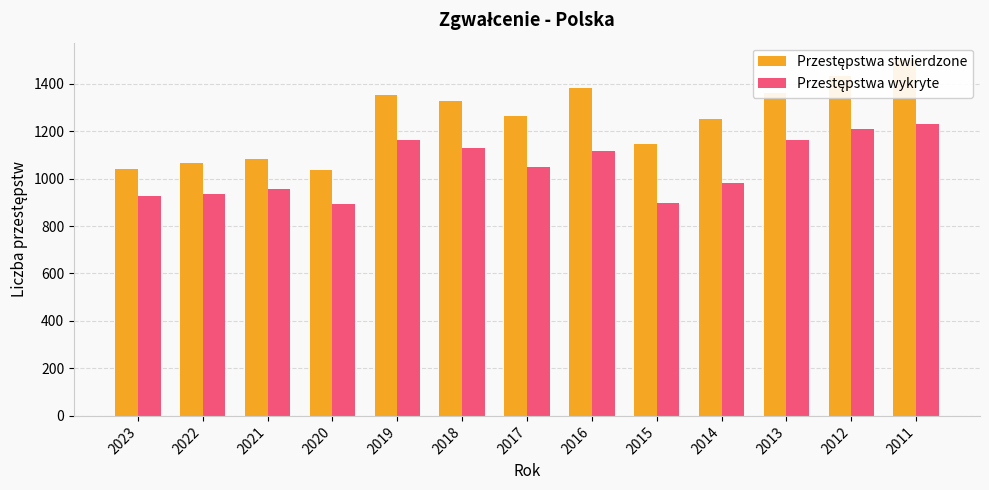

At 2016, list the series in order from smallest to largest.

Przestępstwa wykryte, Przestępstwa stwierdzone